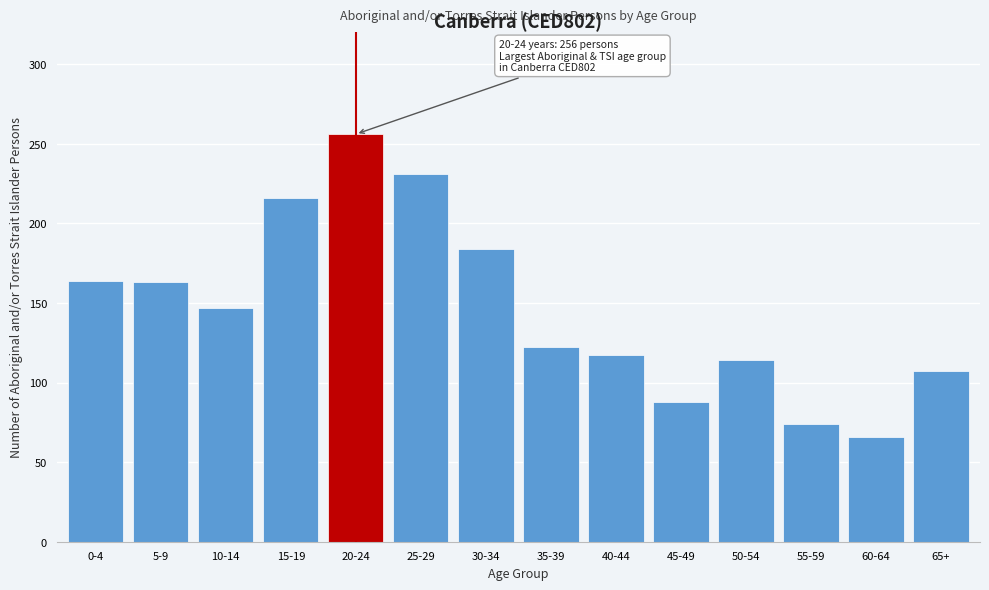

What is the difference between the second highest and minimum values?

165